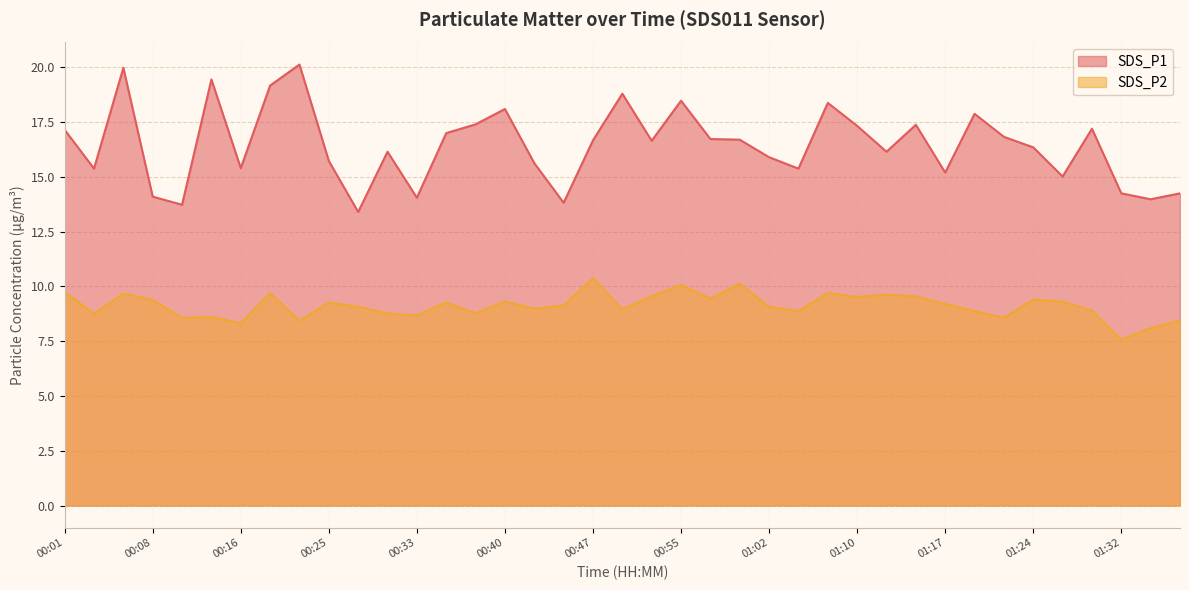

At 01:07, list the series in order from largest to smallest.

SDS_P1, SDS_P2